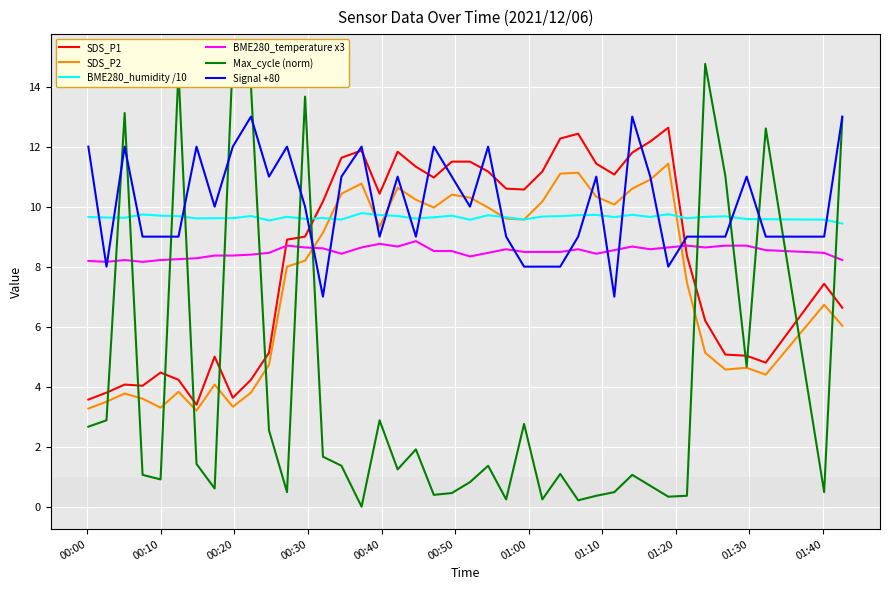

True or false: SDS_P1 and BME280_humidity /10 cross at least once.

True